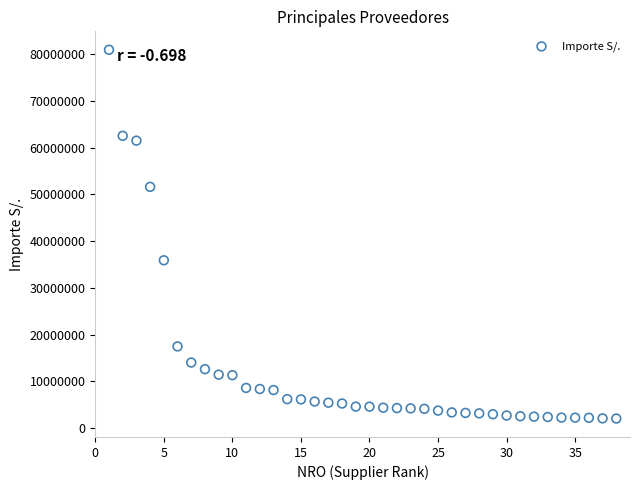

What is the range of Y values (max minus min)?

78857430.7